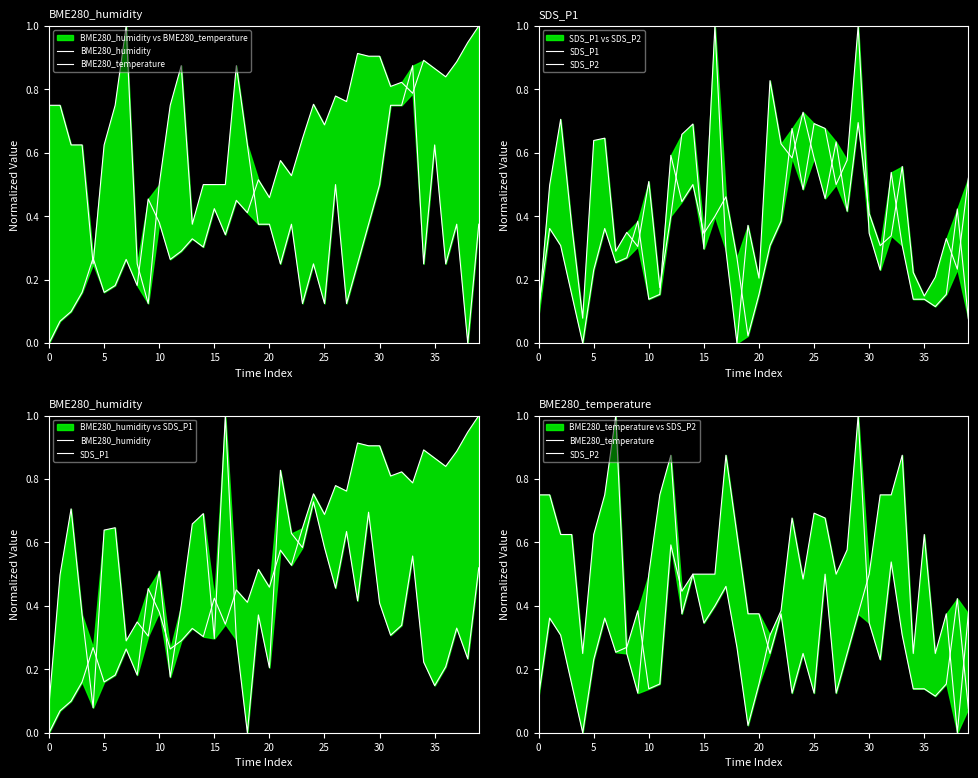

Does the chart display data point markers on the line(s)?

No